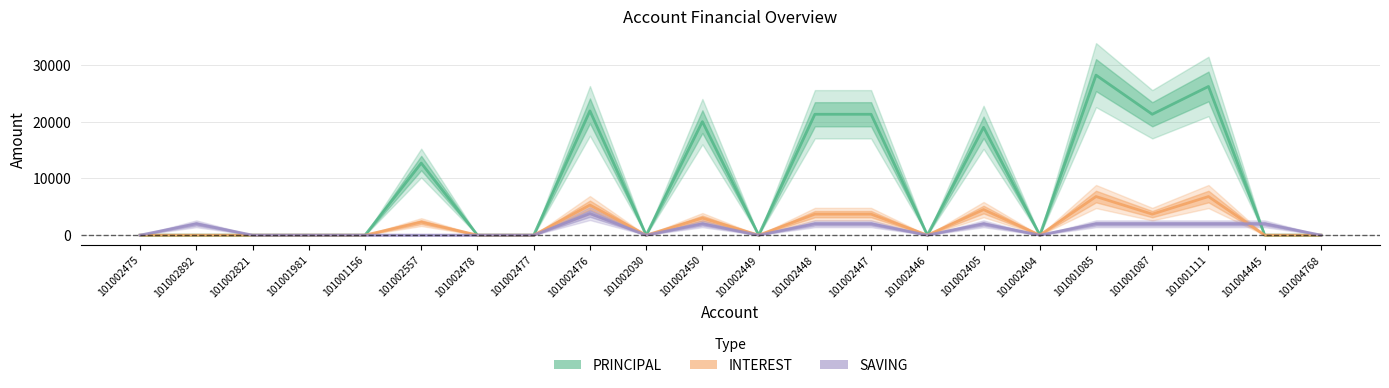

How many lines are shown in the chart?

3